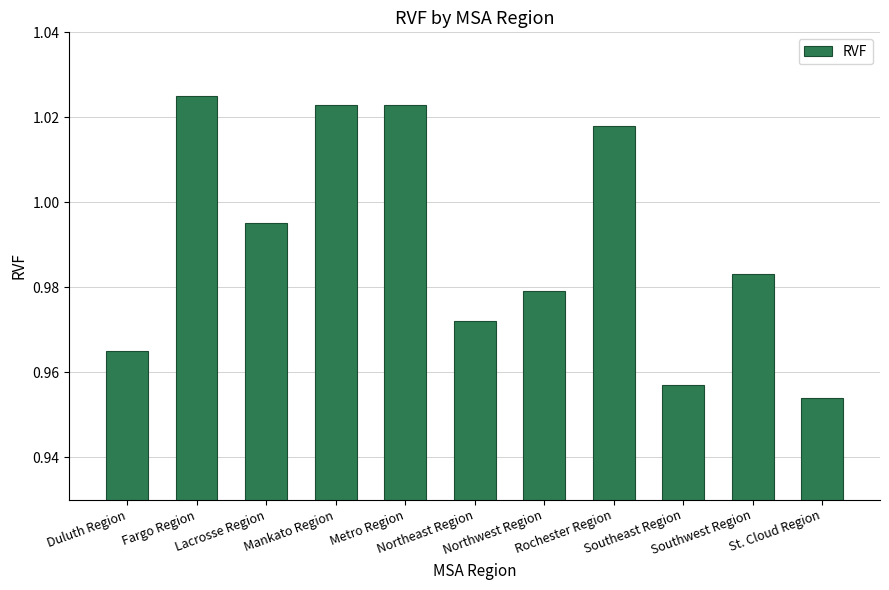

How many bars are there in total?

11